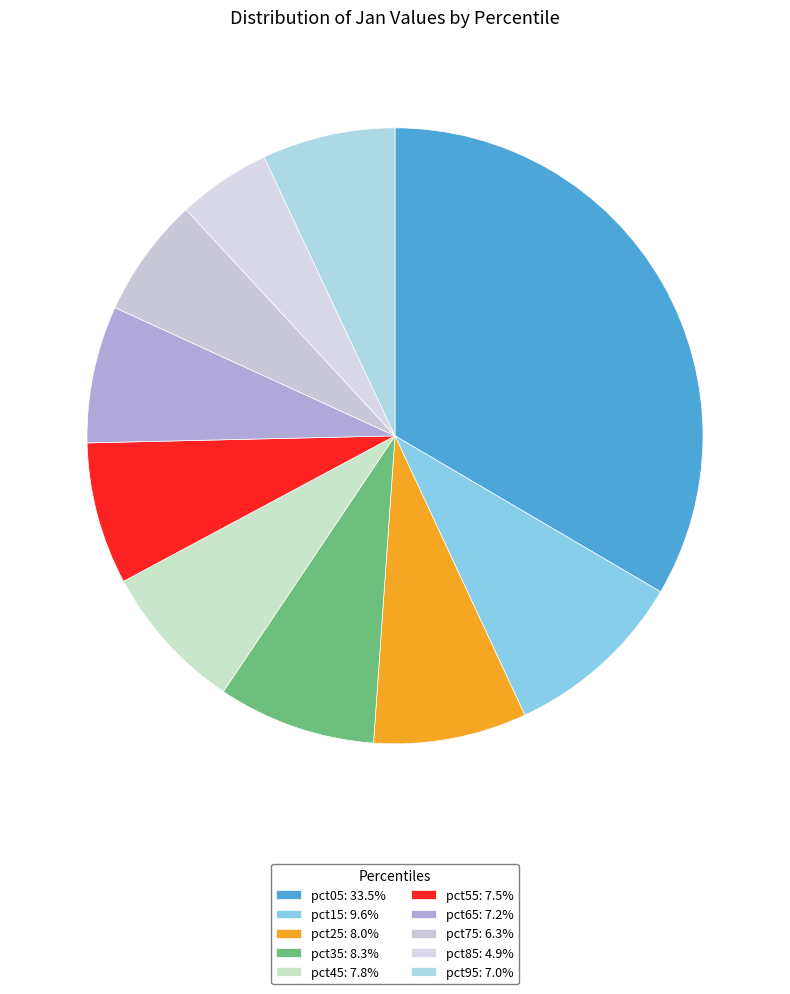

Between pct95 and pct05, which is larger?

pct05